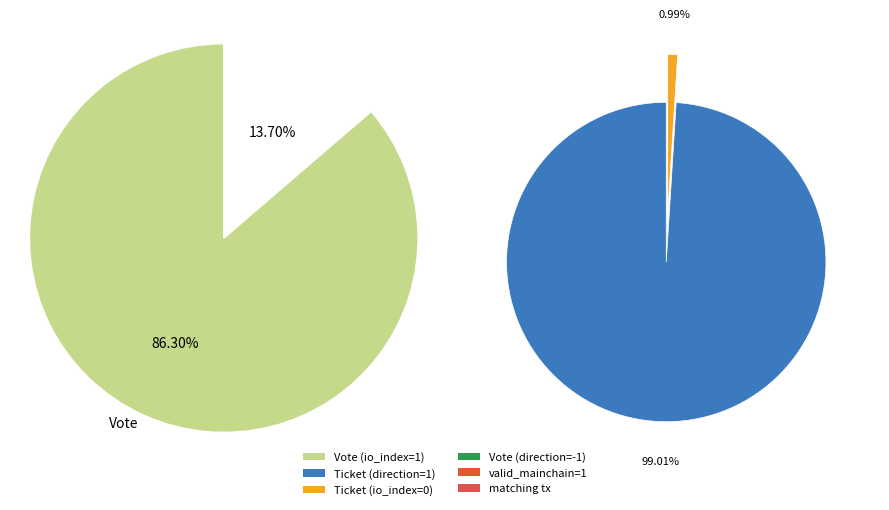

Rank the categories by value from highest to lowest.

Vote, Ticket